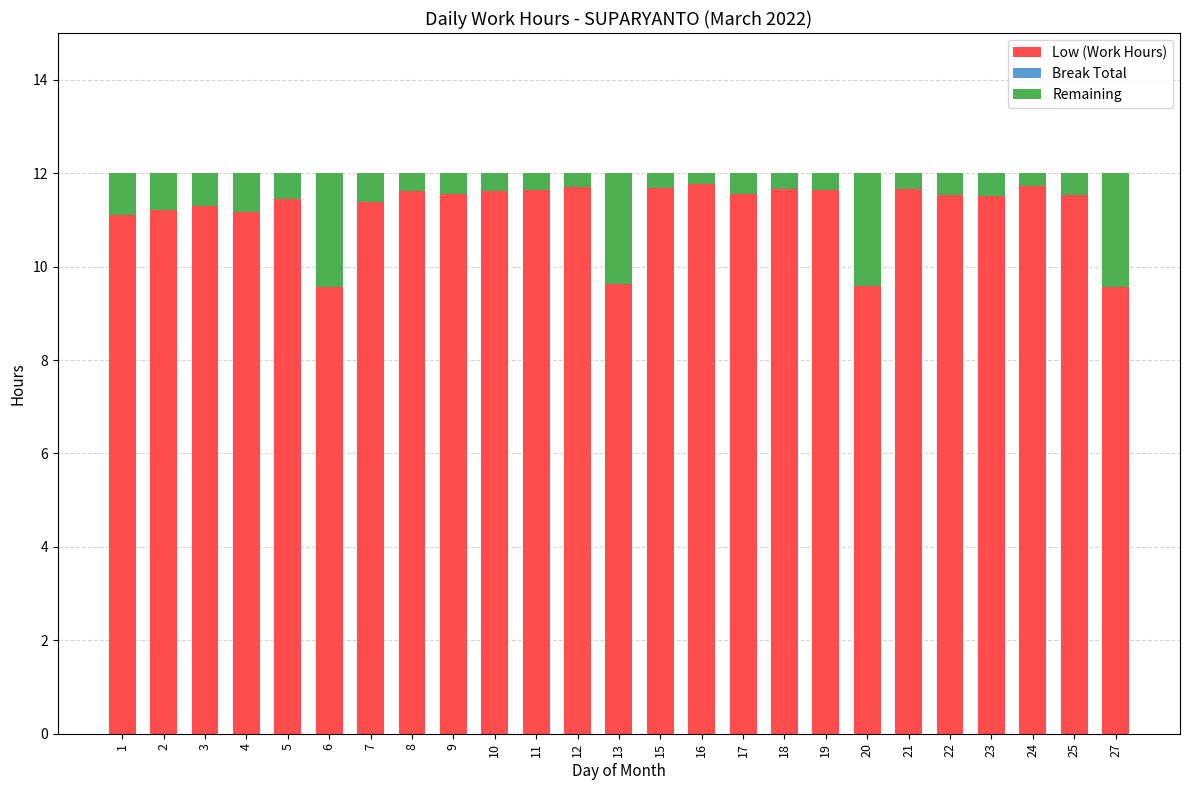

What is the total value across all series at 9?

12.0